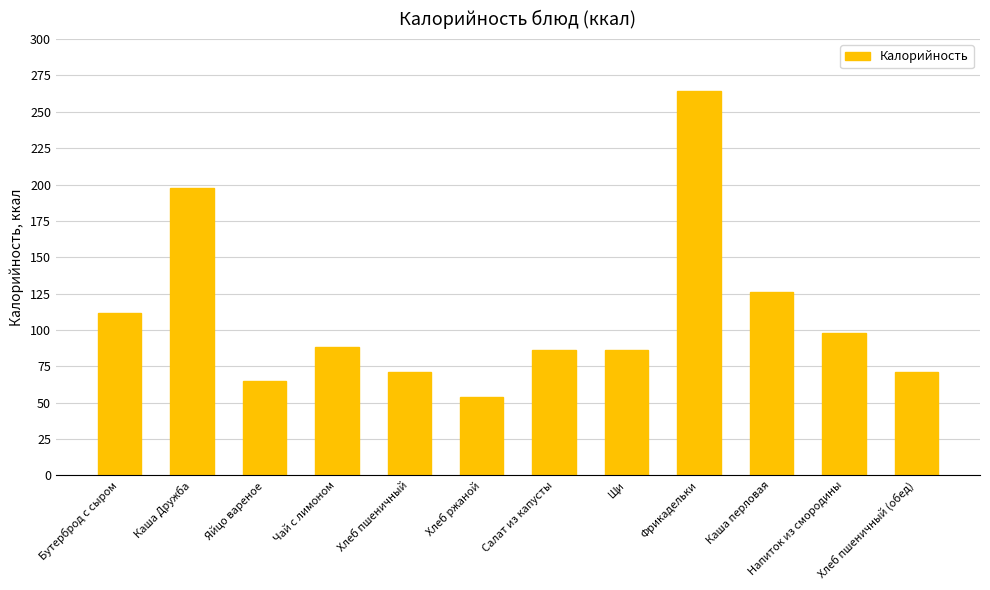

How many data points are less than 88?

6